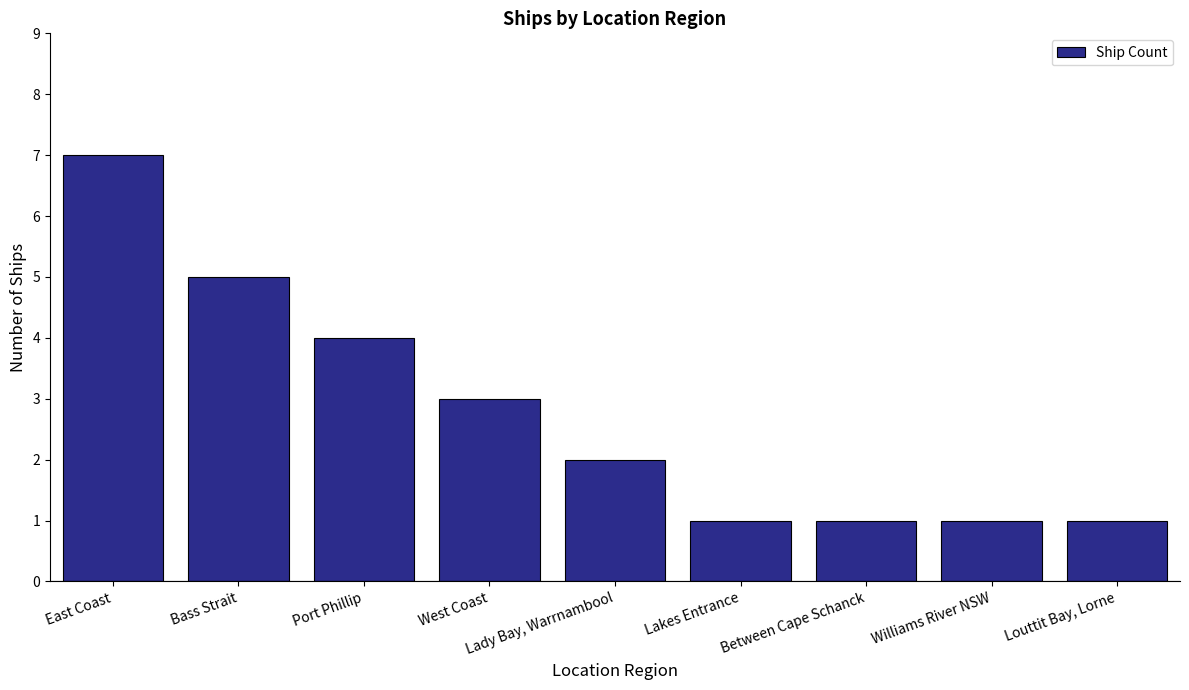

What is the sum of the values at Louttit Bay, Lorne and Bass Strait?

6